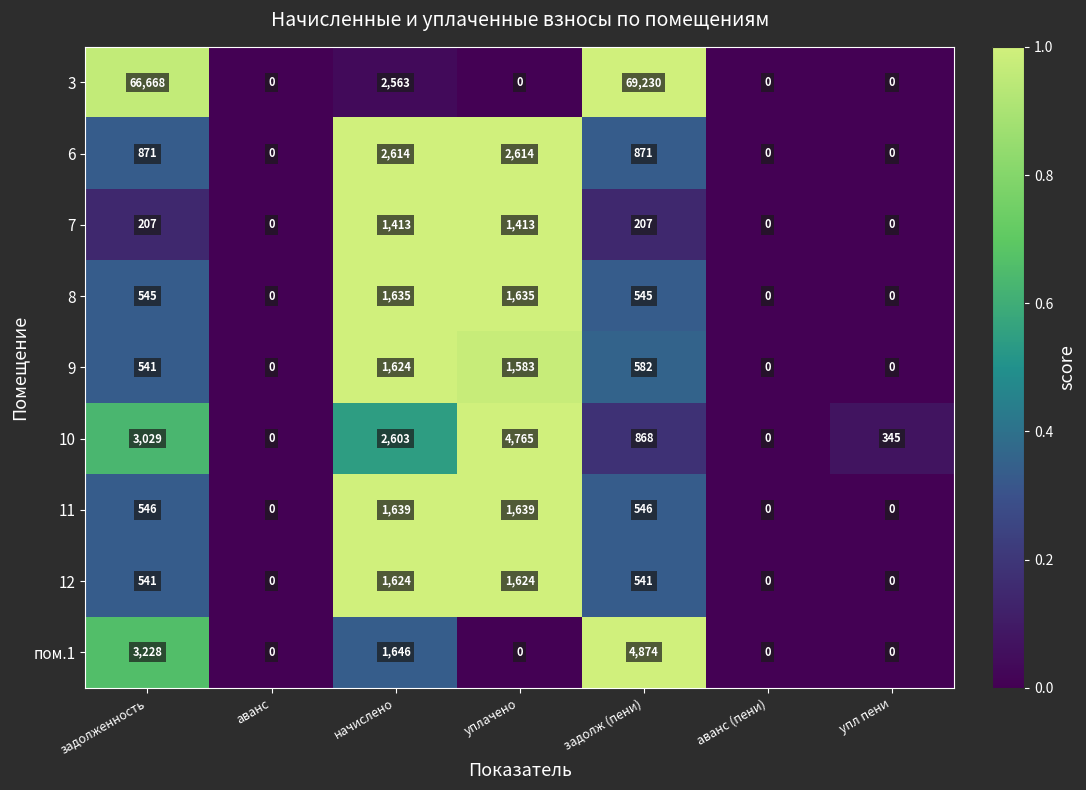

Is it true that 3 equals 1250 at начислено?

False